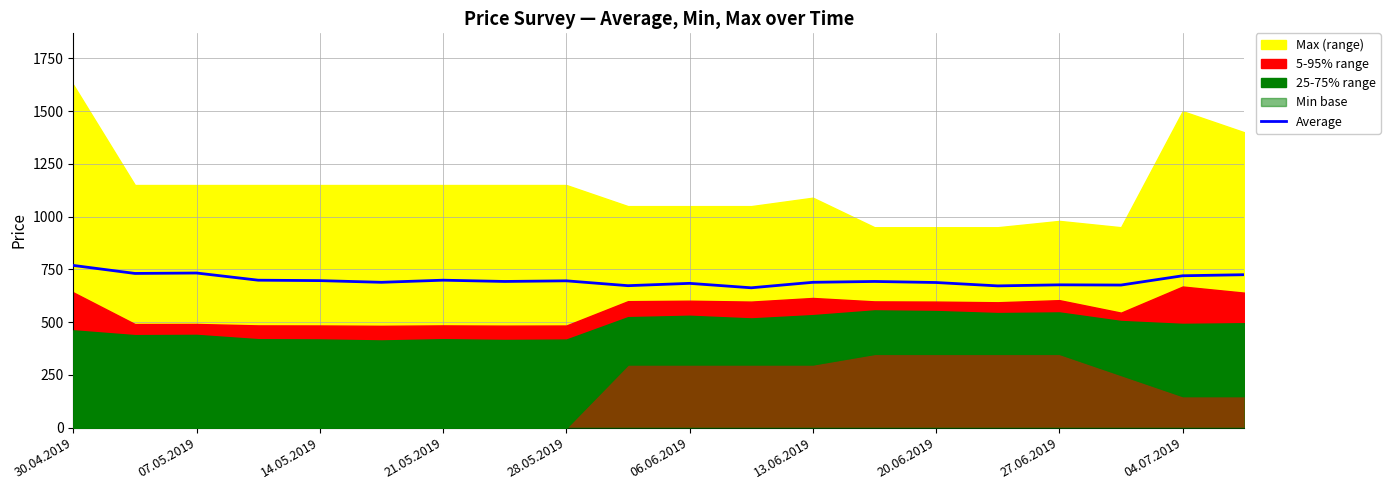

The value of Average at 27.06.2019 is 677. True or false?

True